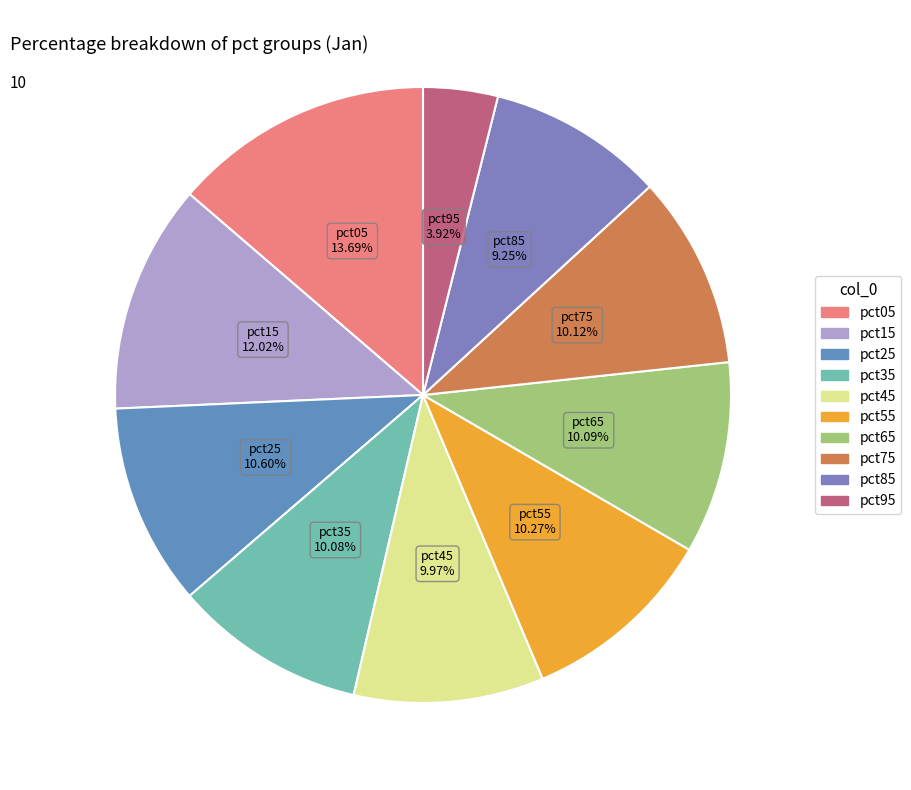

What is the total percentage of pct85 and pct55?

19.5%